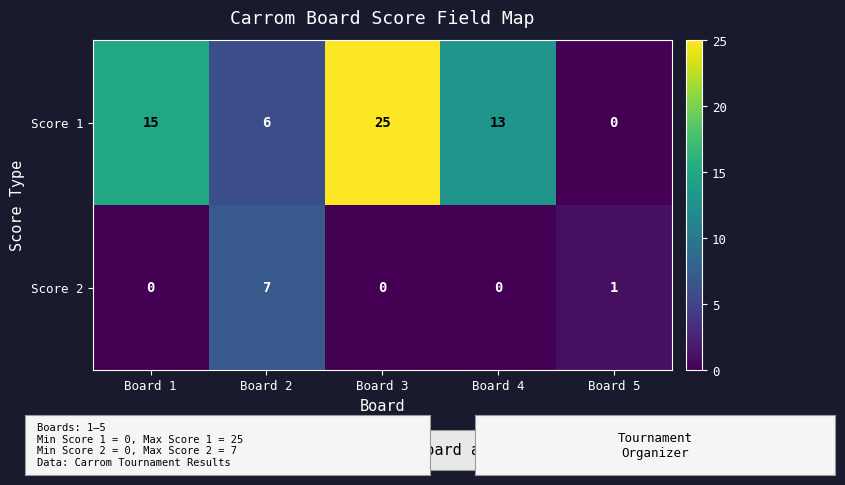

Reading right to left, list all the values displayed in this chart.

Score 1: 0	13	25	6	15
Score 2: 1	0	0	7	0